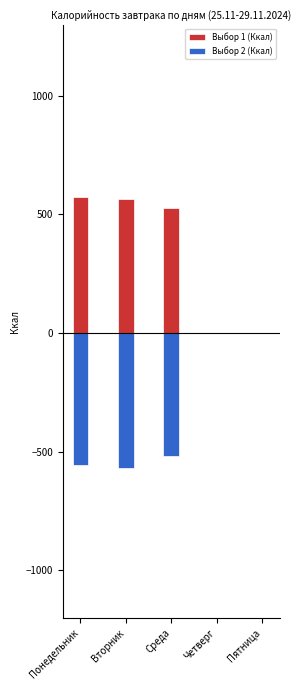

What is the value of the Выбор 2 (Ккал) bar at the 2nd from the left?

-569.9